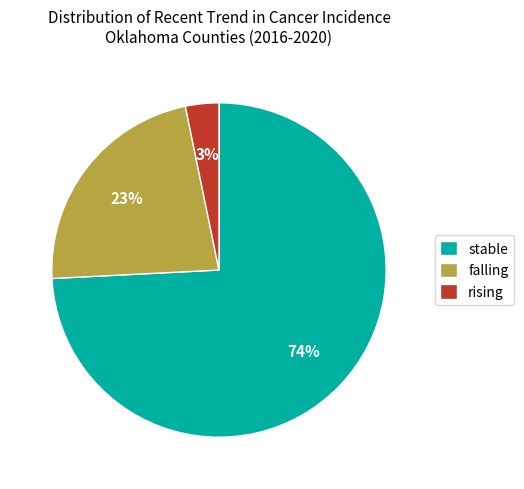

Rank the categories by value from highest to lowest.

stable, falling, rising